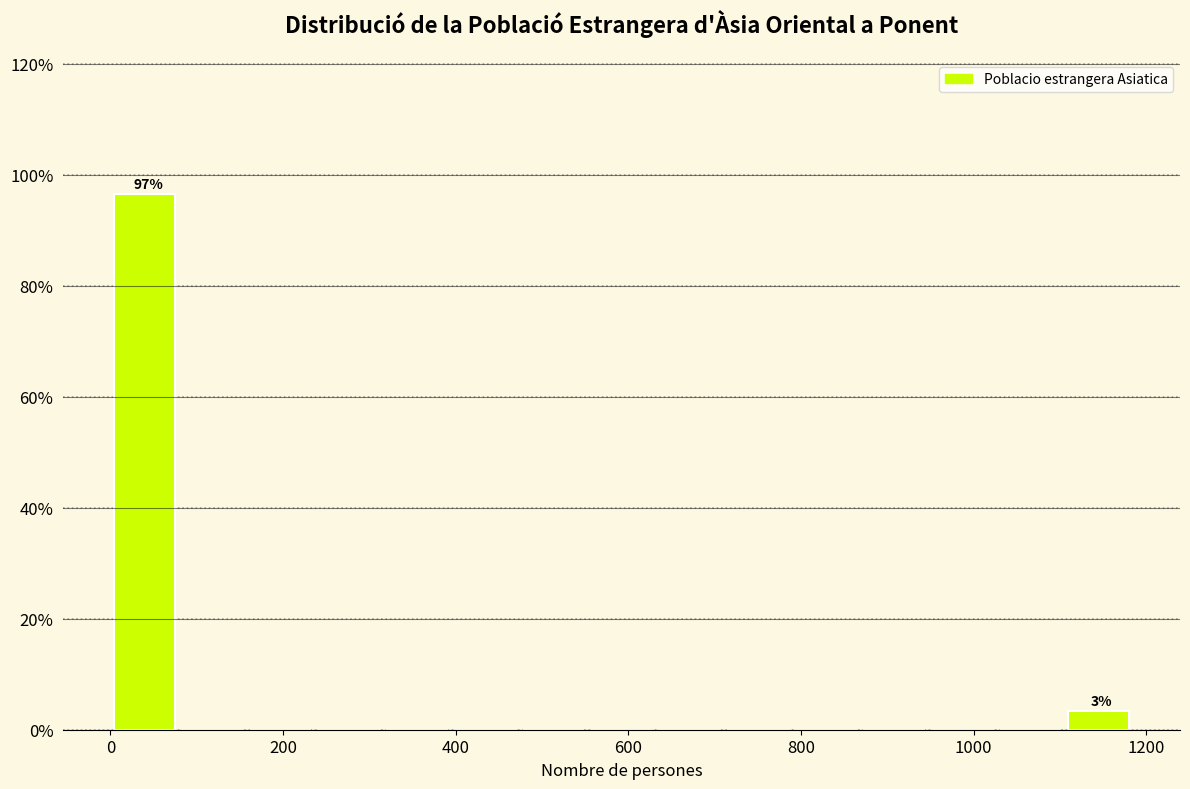

Read against the x-axis, roughly where is the centre of the tallest bar?

40